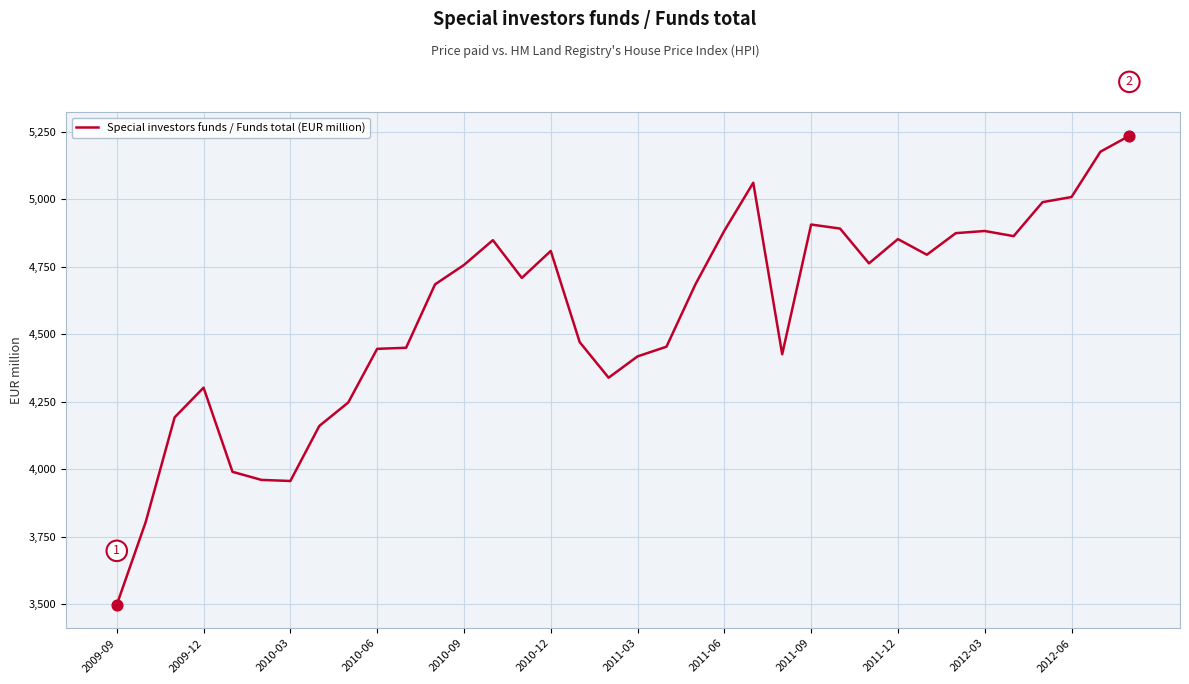

What is the greatest value displayed?

5236